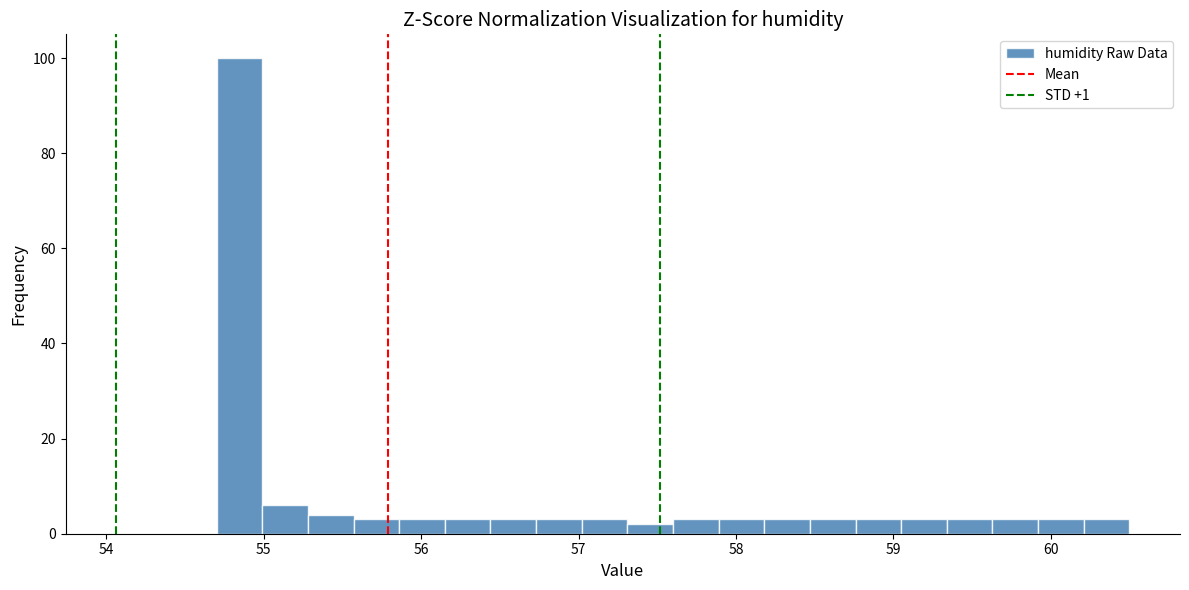

Around what value on the x-axis is the tallest bar? Give the approximate position of its centre, as read against the axis.

54.8